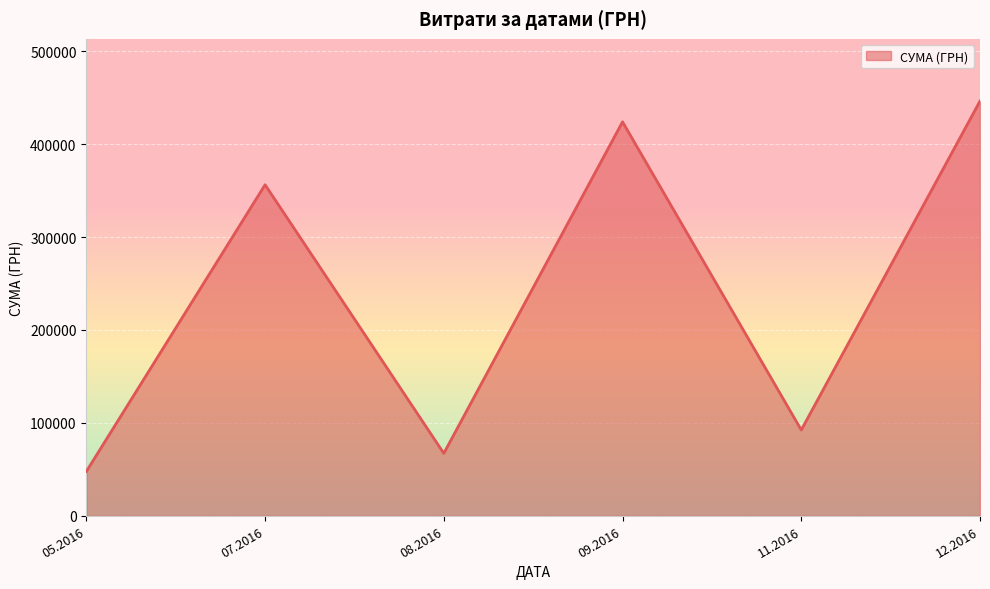

Is it true that the value at 09.2016 is 115547.3?

False